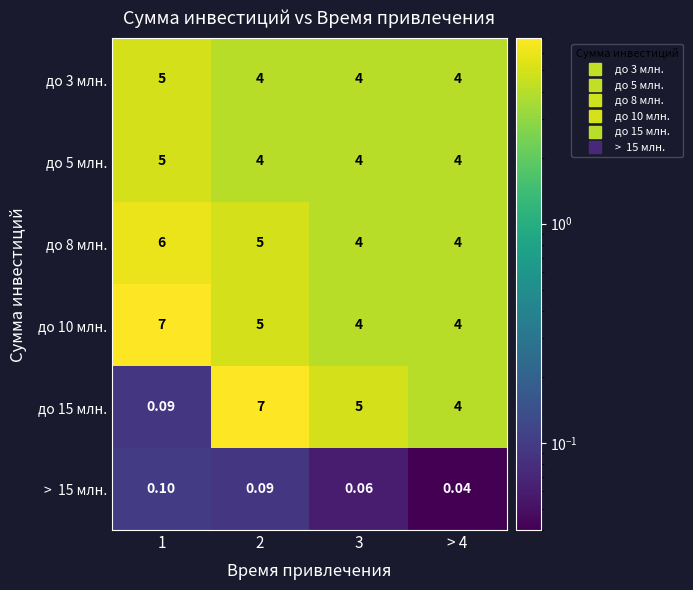

Is the value of до 3 млн. at 3 greater than the value of до 8 млн. at 1?

No